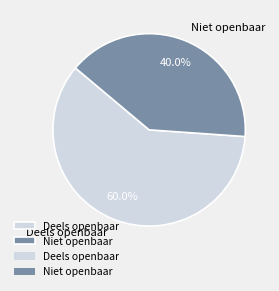

What percentage do Deels openbaar and Niet openbaar together represent?

100.0%